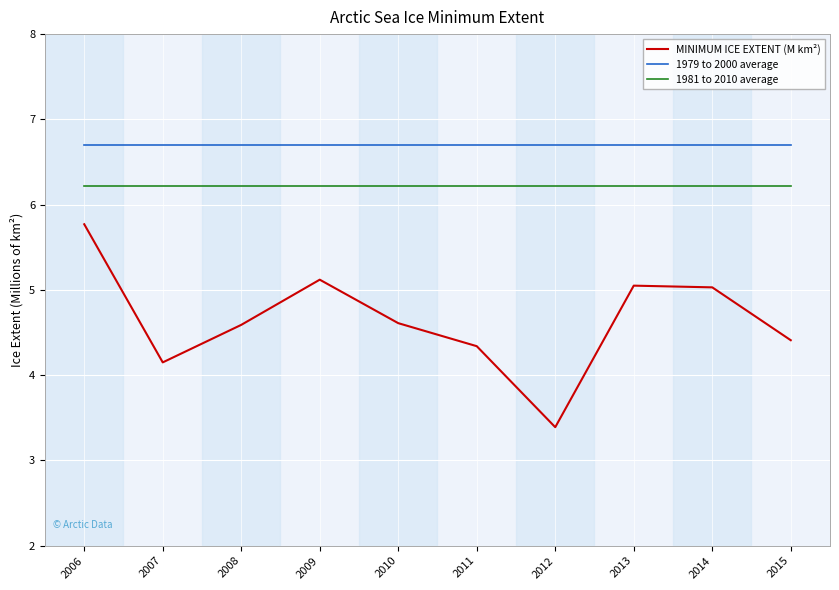

What is the spread (max minus min) of values at 2012?

3.3